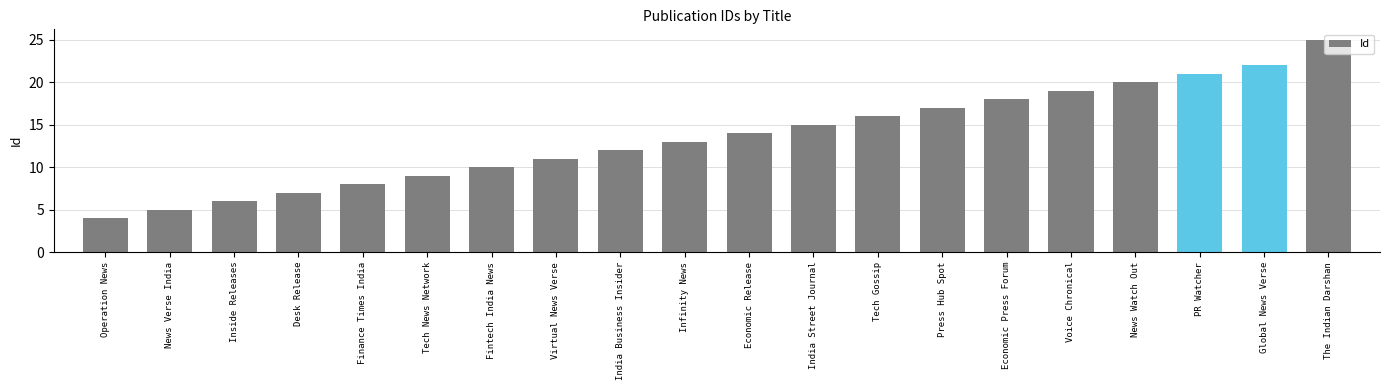

How many data points are less than 13?

9